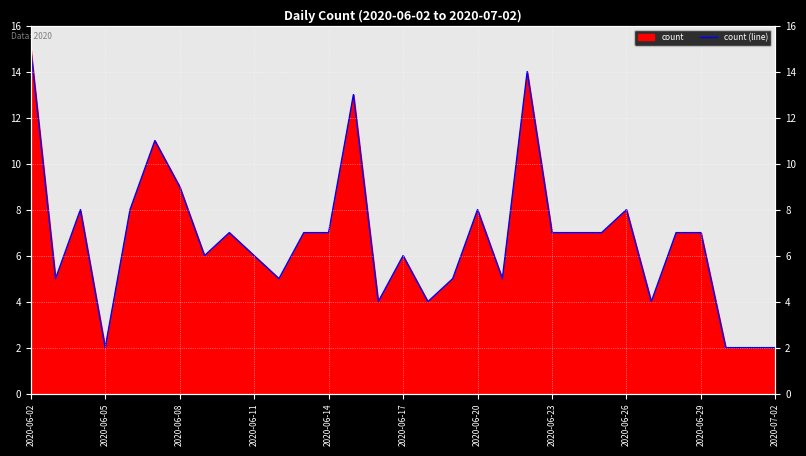

The value at 23 is 11. True or false?

False